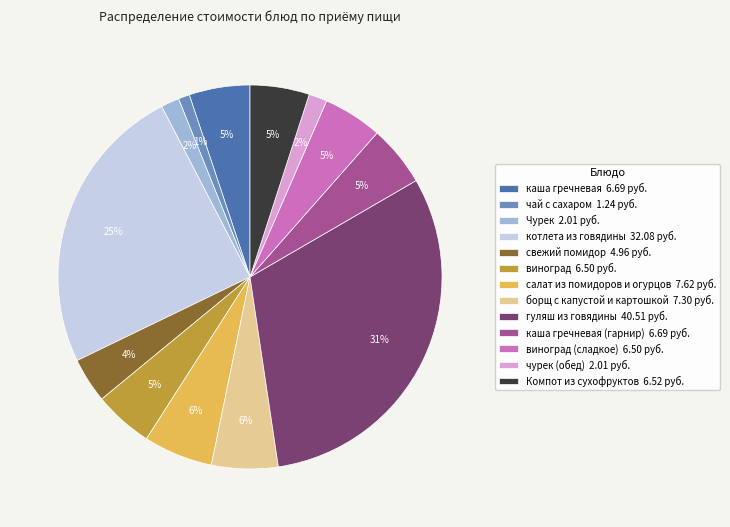

What percentage is the котлета из говядины 32.08 руб. slice, to the nearest percent?

25%